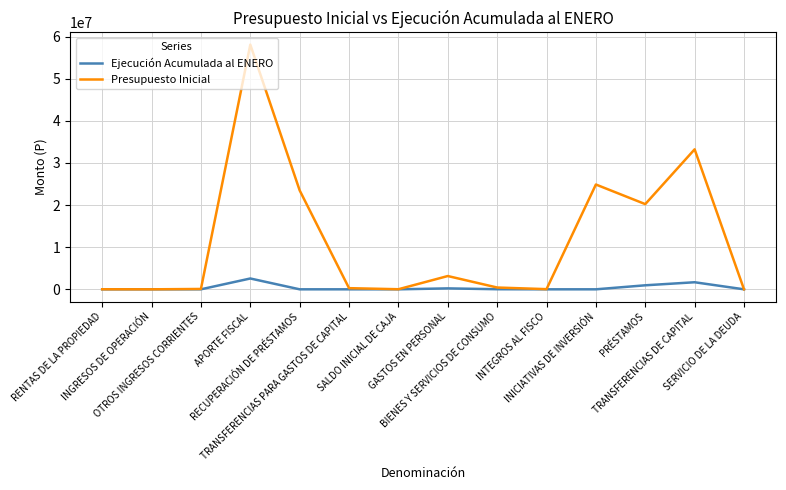

Does the chart display data point markers on the line(s)?

No